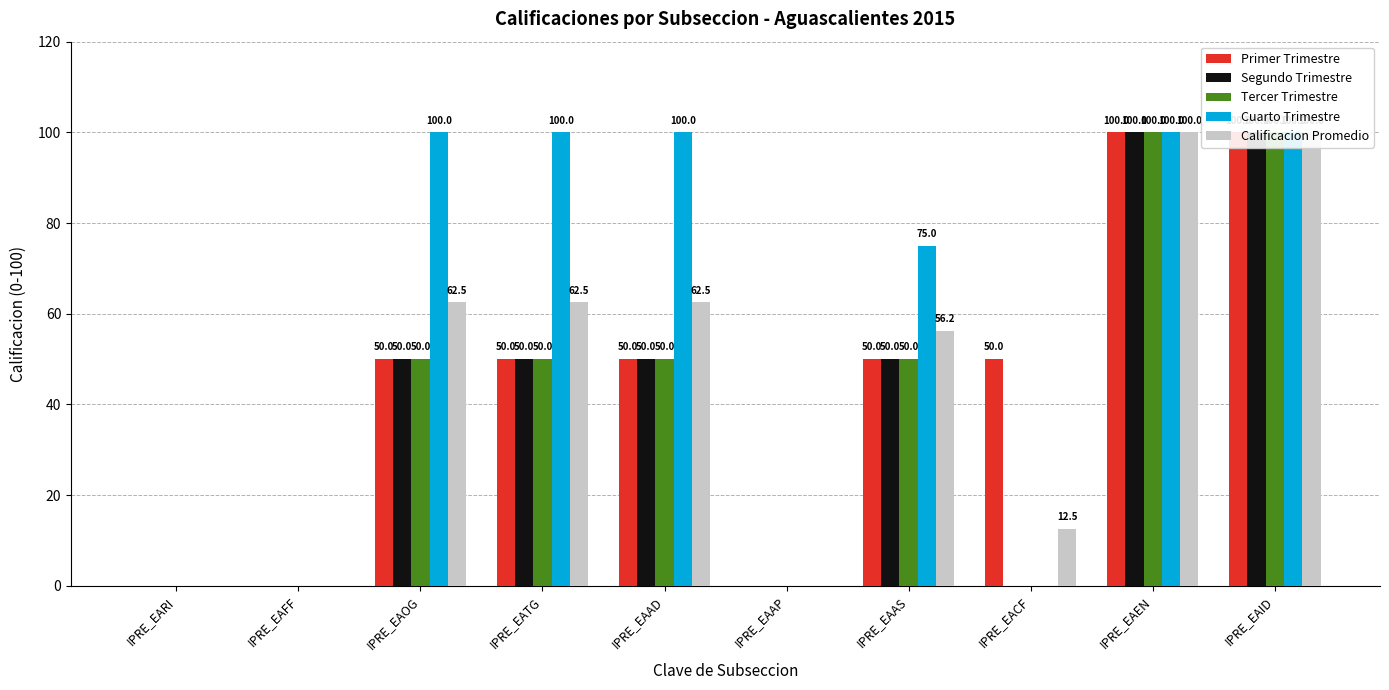

The value of Segundo Trimestre at IPRE_EAEN is 27.1. True or false?

False